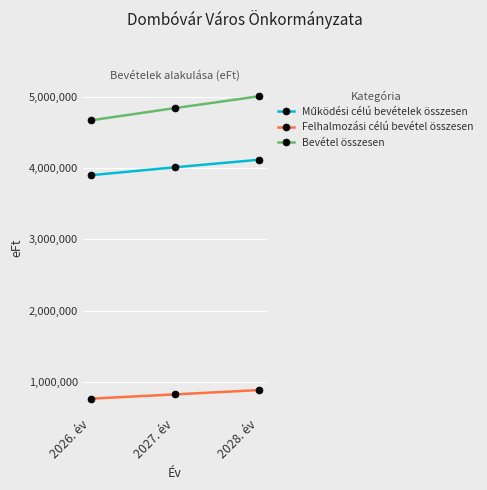

What is the smallest value displayed?

768700